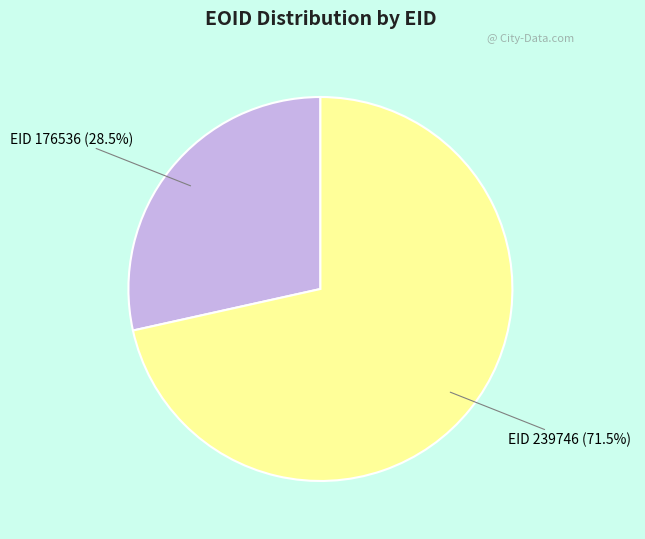

What is the majority slice?

EID 239746 (71.5%)